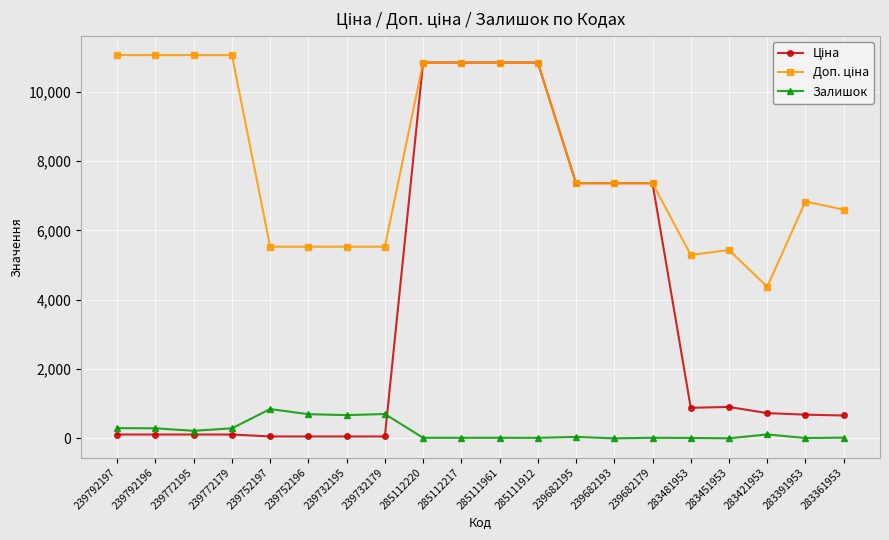

The Залишок series shows 698.0 at 239752196. True or false?

True